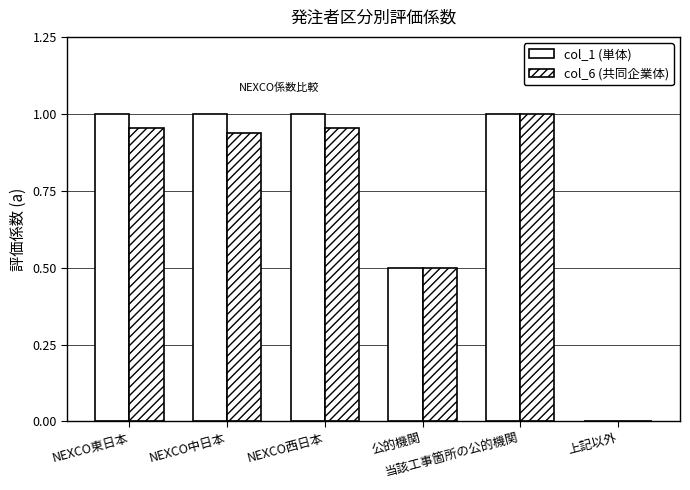

How many groups of bars are there?

6